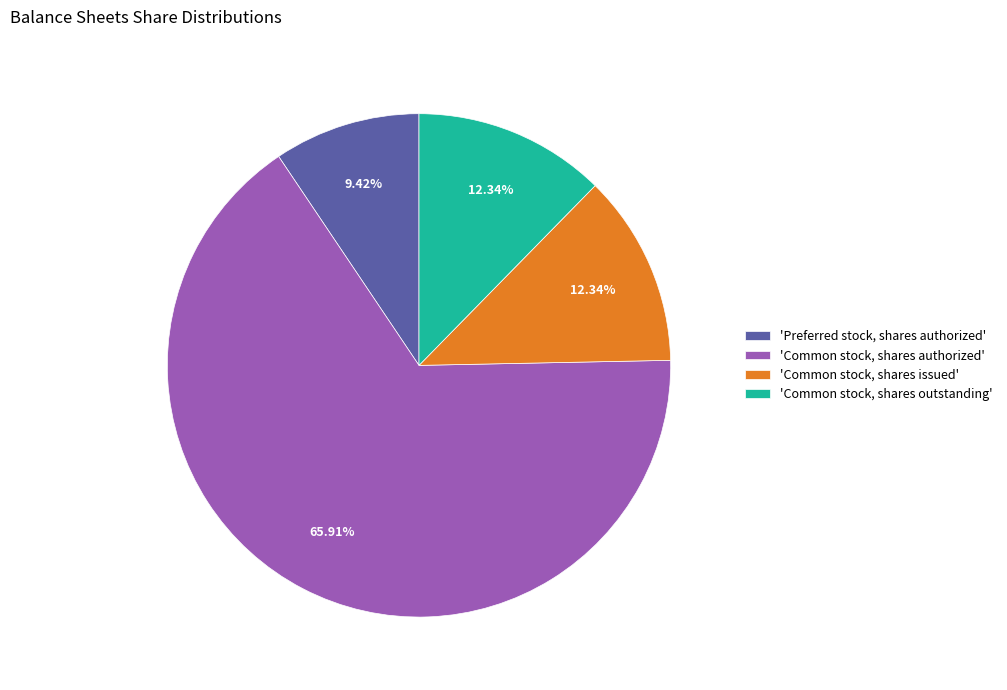

Is there any slice that represents more than half of the pie?

Yes